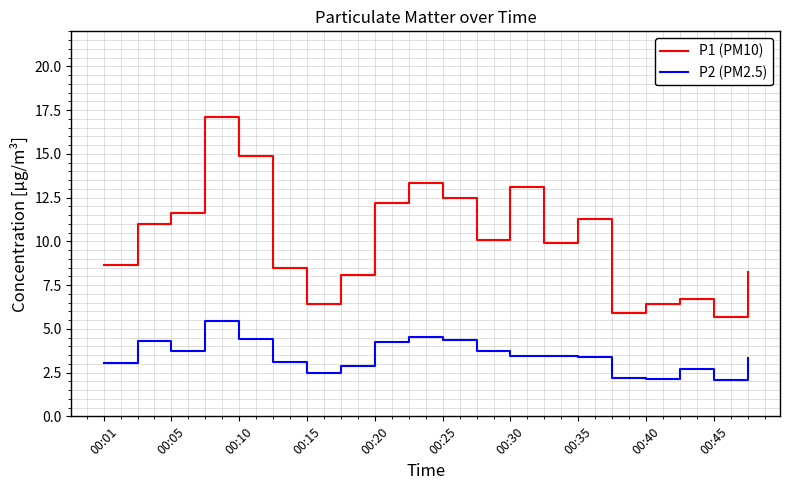

What are all the series names shown in the legend?

P1 (PM10), P2 (PM2.5)